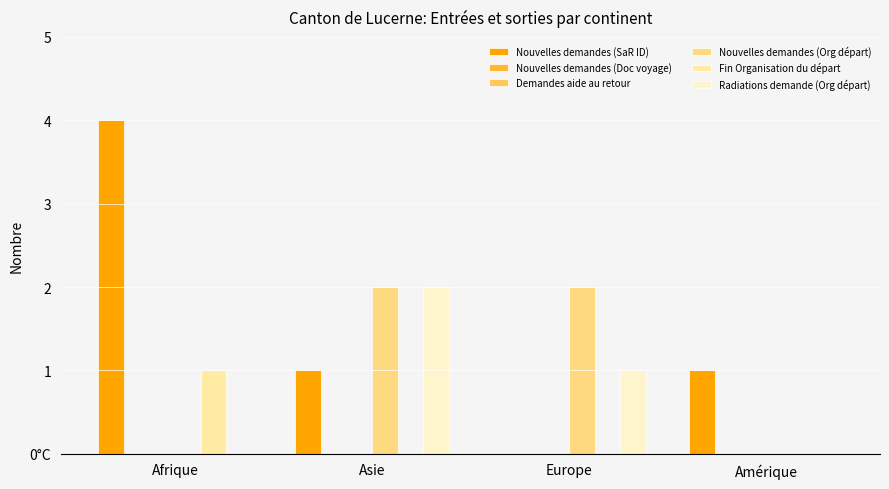

How many groups of bars are there?

4